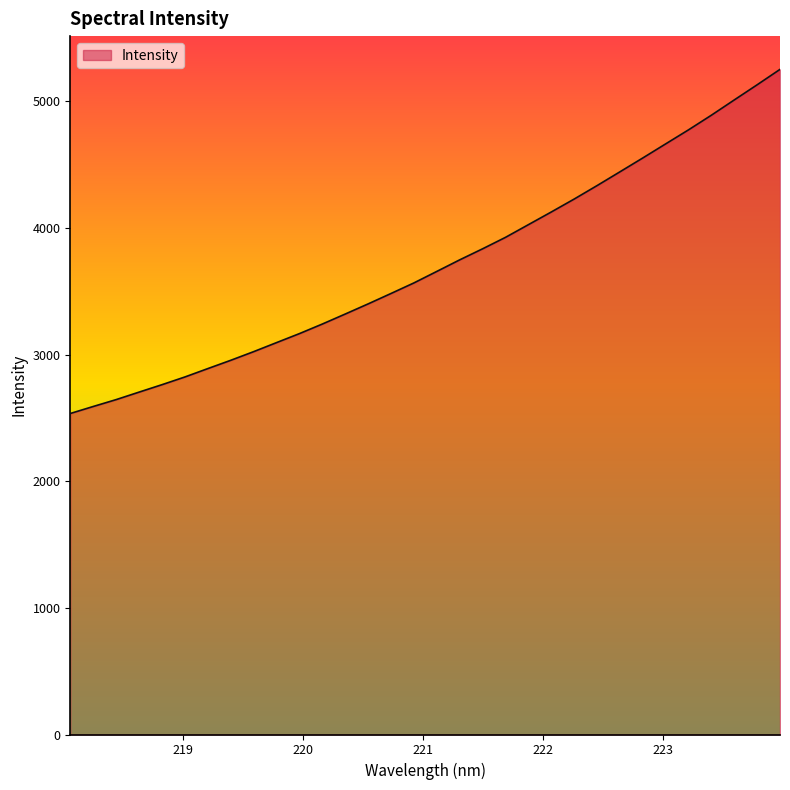

What is the greatest value displayed?

5252.5